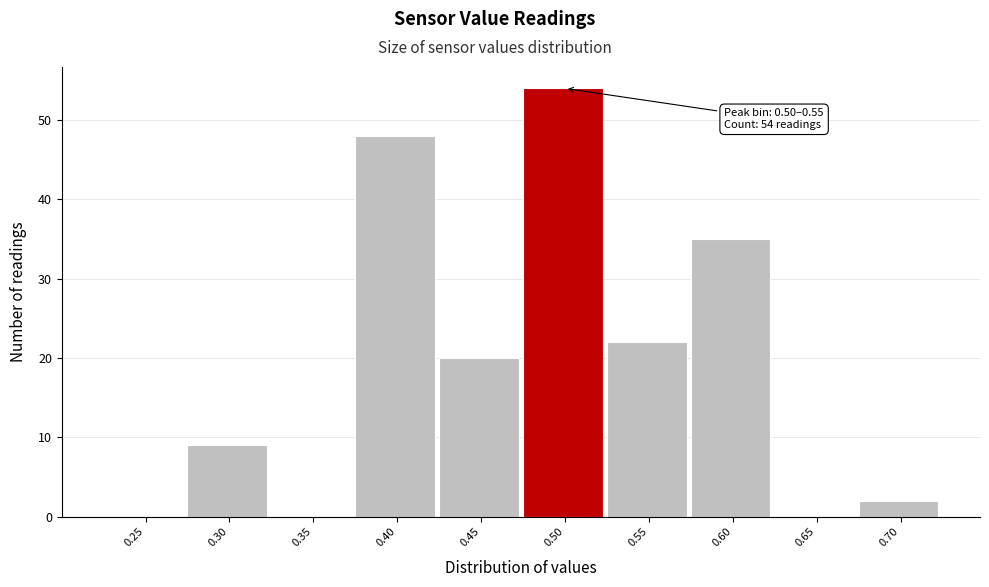

Reading left to right, transcribe all the data shown in this chart.

0.25=0	0.30=9	0.35=0	0.40=48	0.45=20	0.50=54	0.55=22	0.60=35	0.65=0	0.70=2